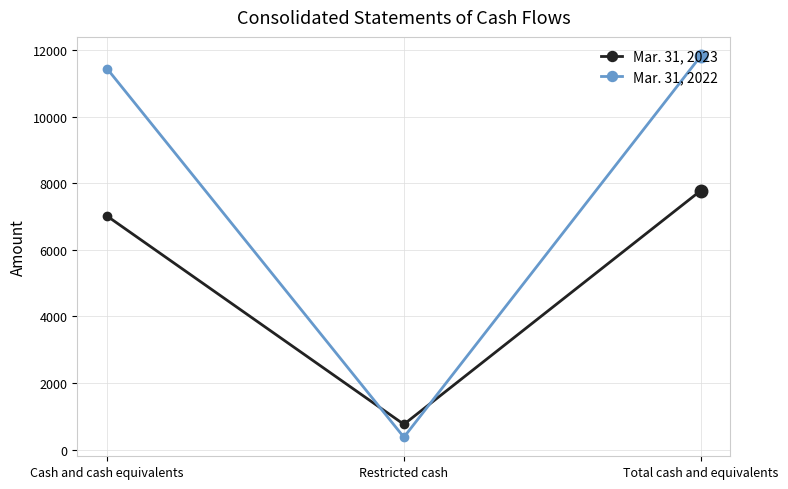

Is the value of Mar. 31, 2023 at Restricted cash greater than the value of Mar. 31, 2022 at Total cash and equivalents?

No